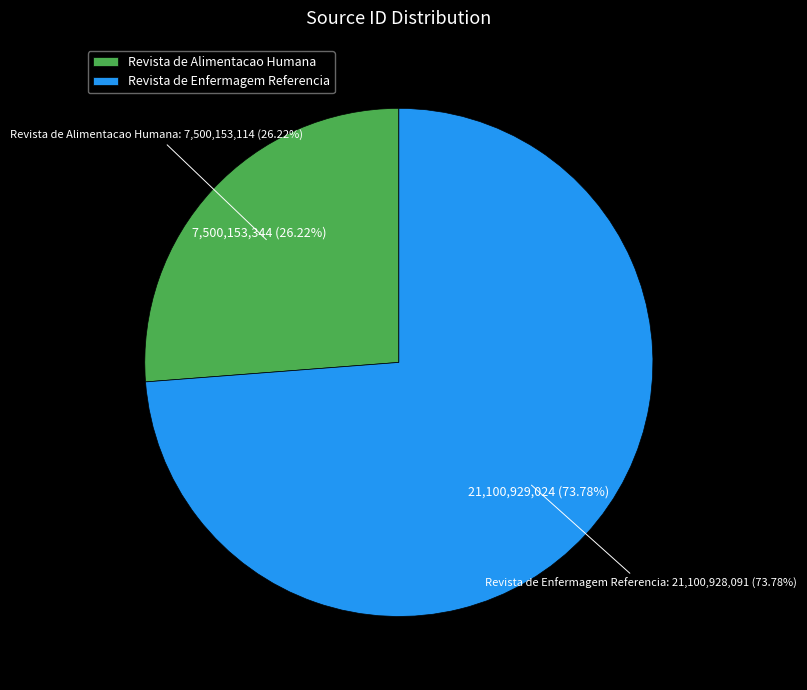

Is Revista de Alimentacao Humana the majority of the pie?

No